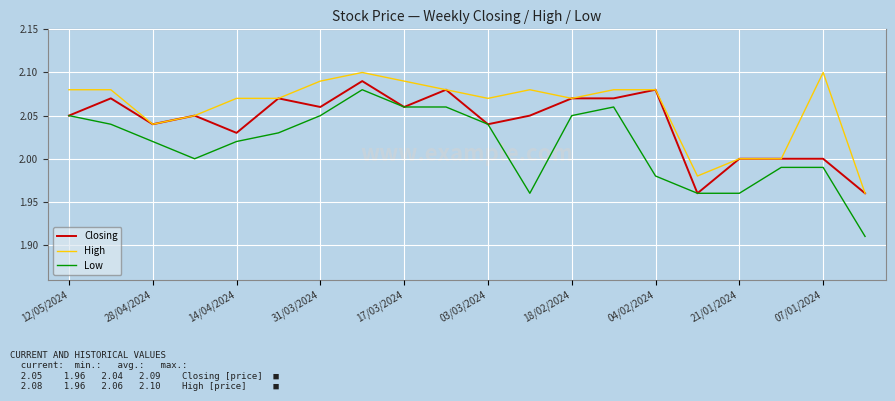

What is the difference between the maximum and minimum values in the Low series?

0.2